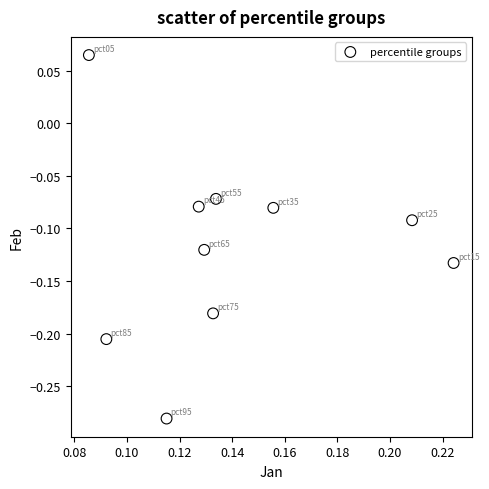

What is the range of Y values (max minus min)?

0.3